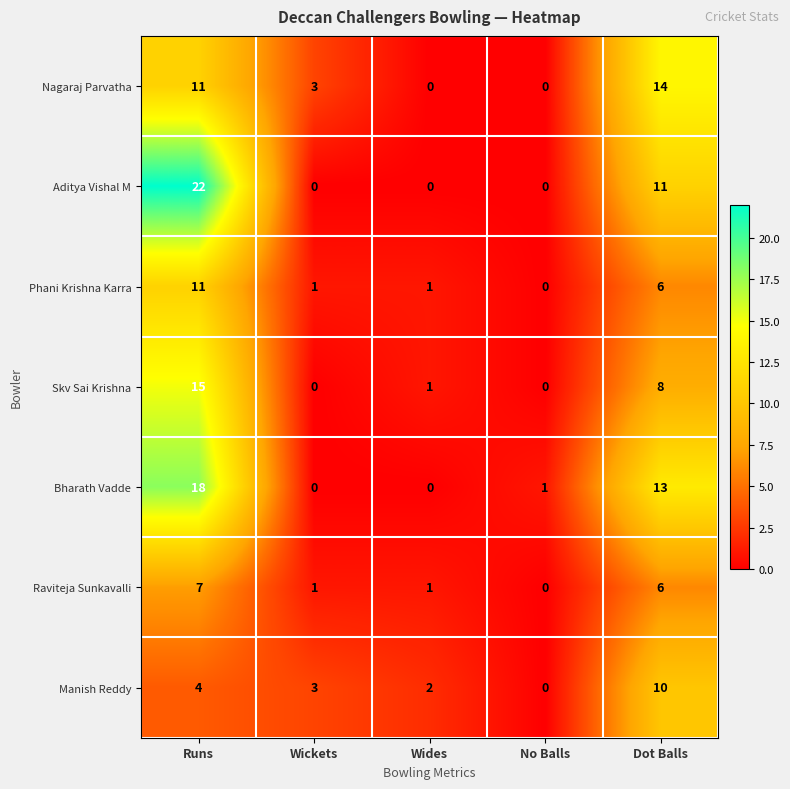

At which label is Aditya Vishal M closest to 11?

Dot Balls